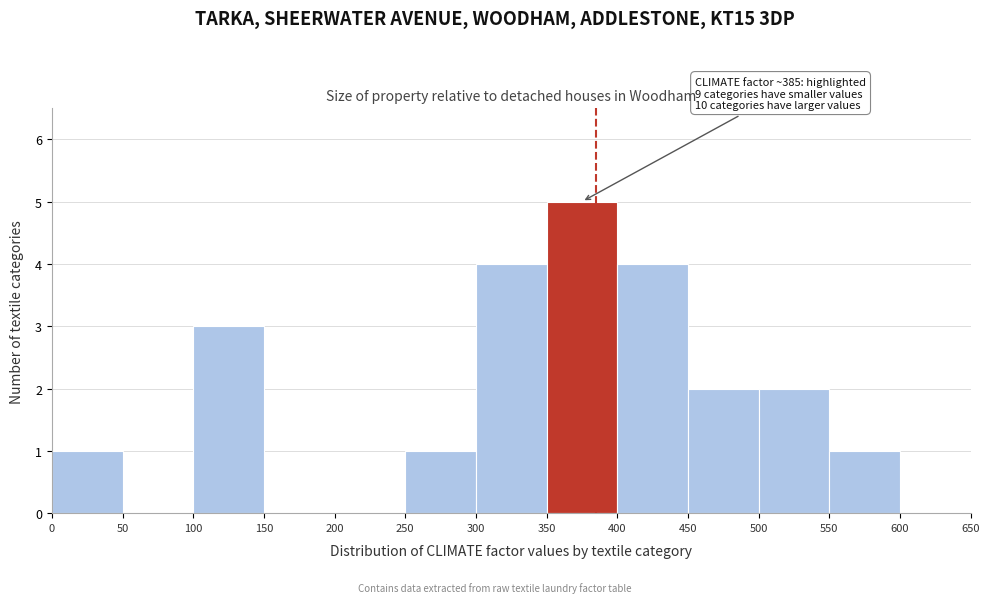

Over which range of the x-axis is the bar tallest?

350 to 400